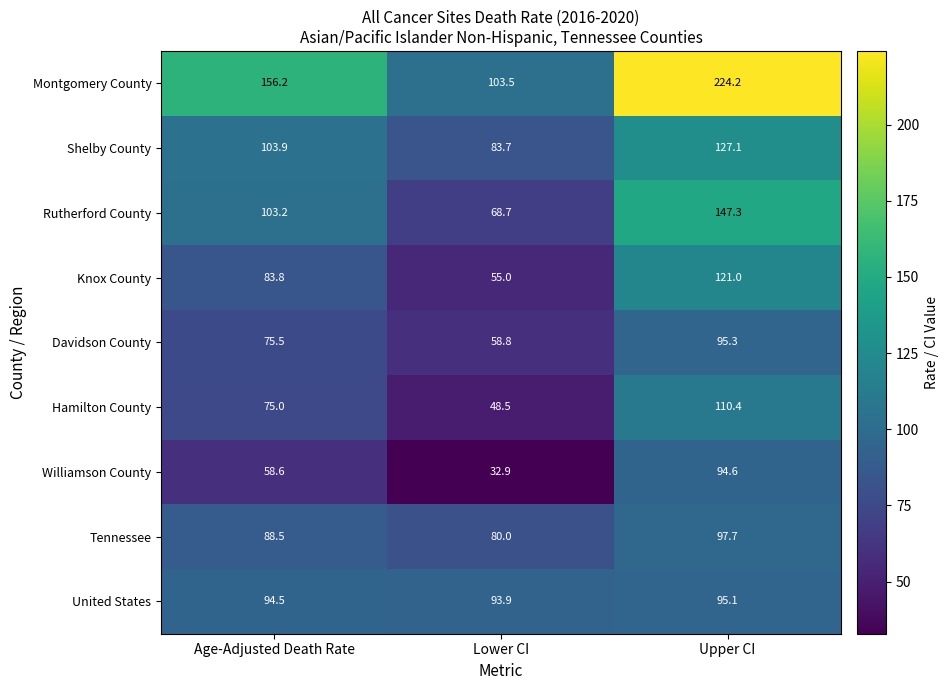

At Age-Adjusted Death Rate, list the series in order from smallest to largest.

Williamson County, Hamilton County, Davidson County, Knox County, Tennessee, United States, Rutherford County, Shelby County, Montgomery County